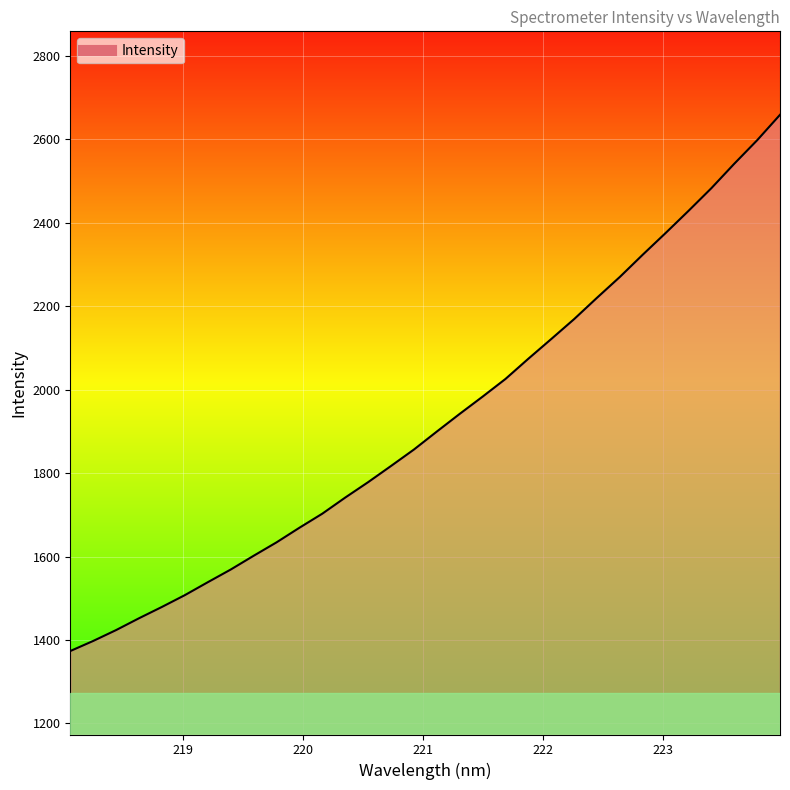

What is the maximum value shown in the chart?

2658.4